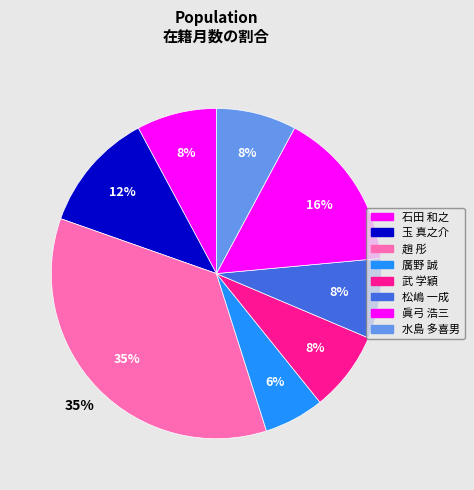

Which category has the biggest portion of the pie?

趙 彤